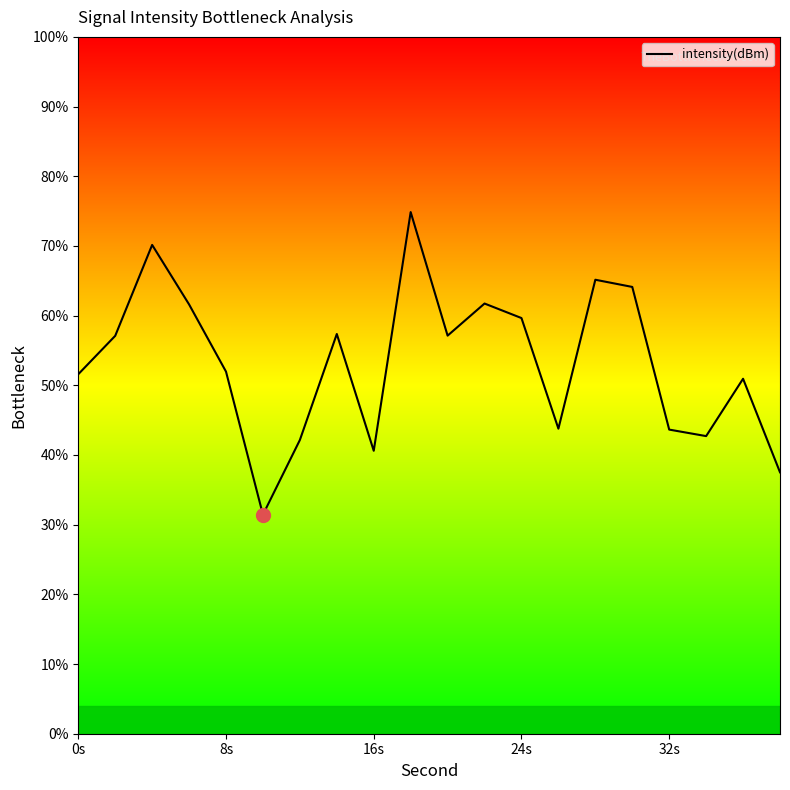

What is the difference between the maximum and minimum values?

43.4